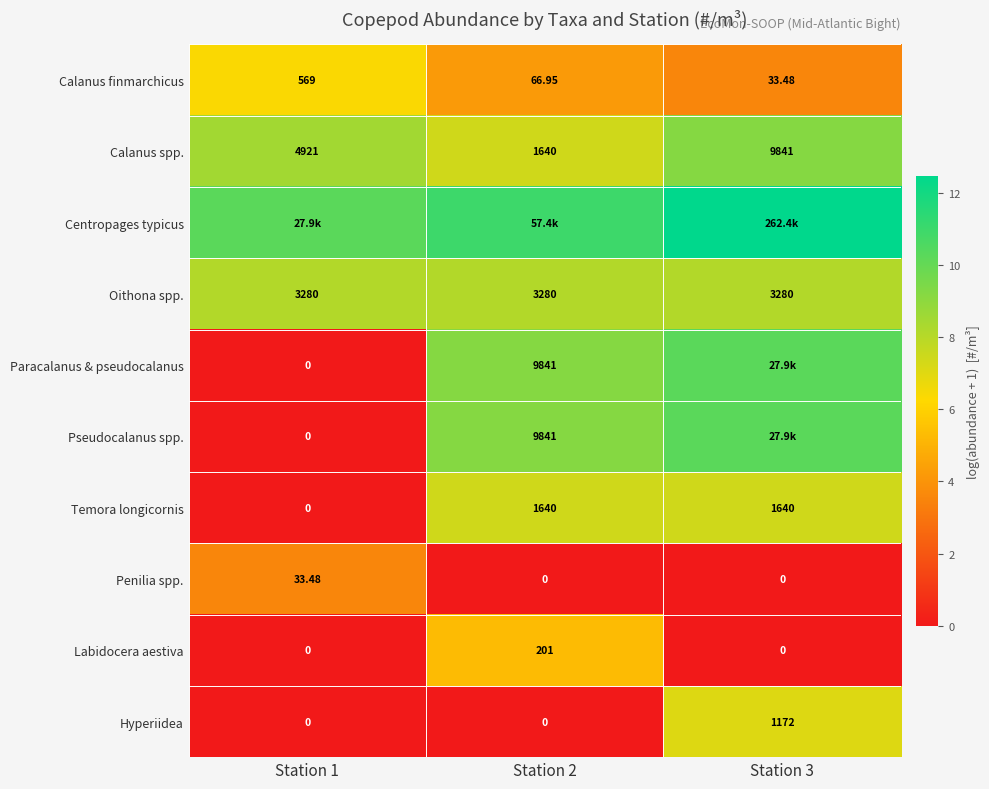

At which category is the sum across all series the highest?

Station 3